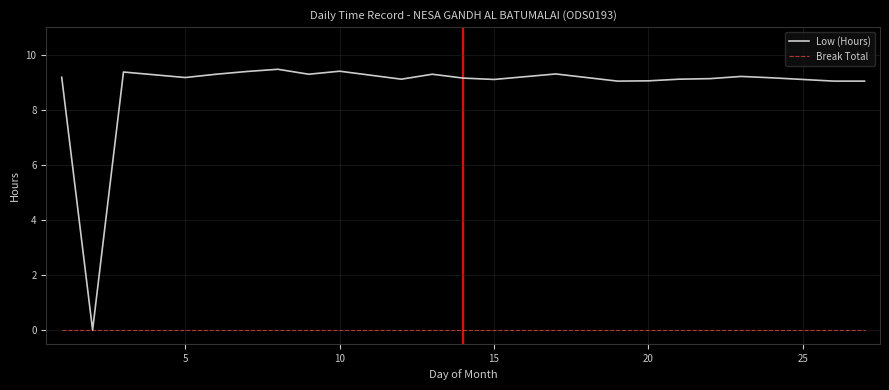

Which series has the largest total across all categories?

Low (Hours)